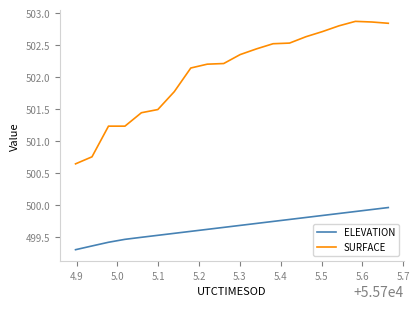

True or false: ELEVATION and SURFACE intersect in this chart.

False